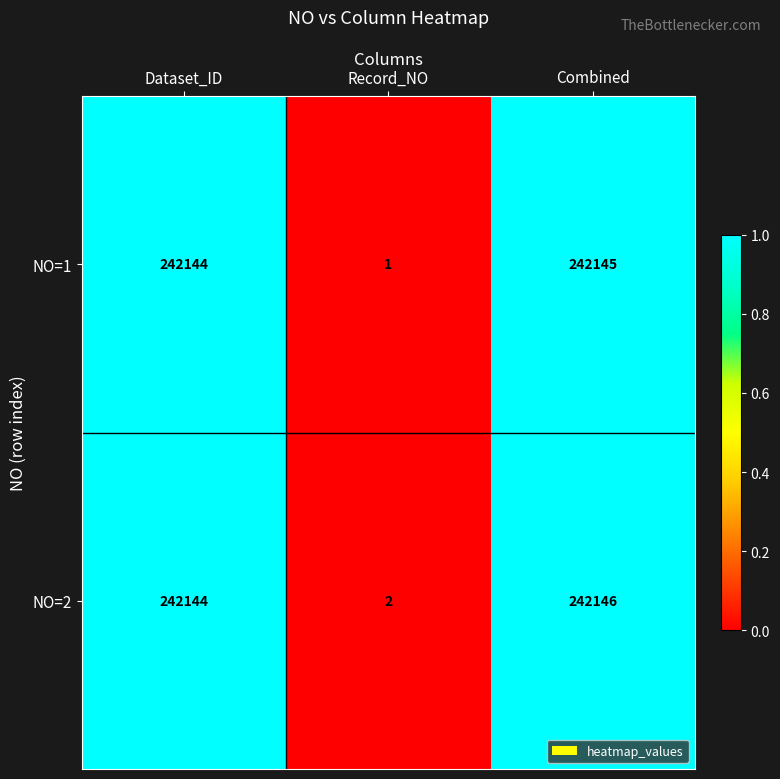

How many categories are shown in the chart?

3